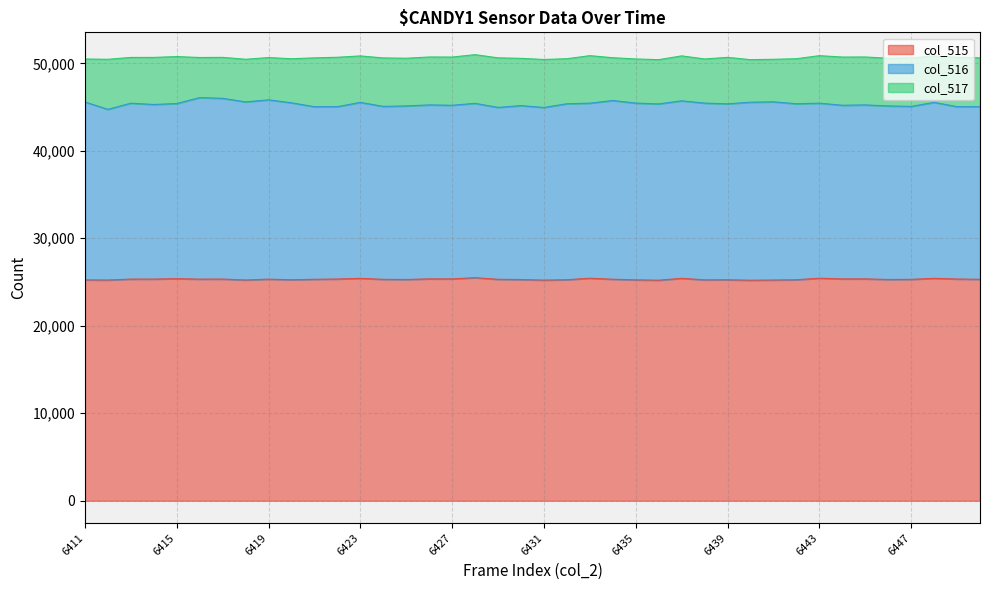

The value of col_516 at 6433 is 32169. True or false?

False